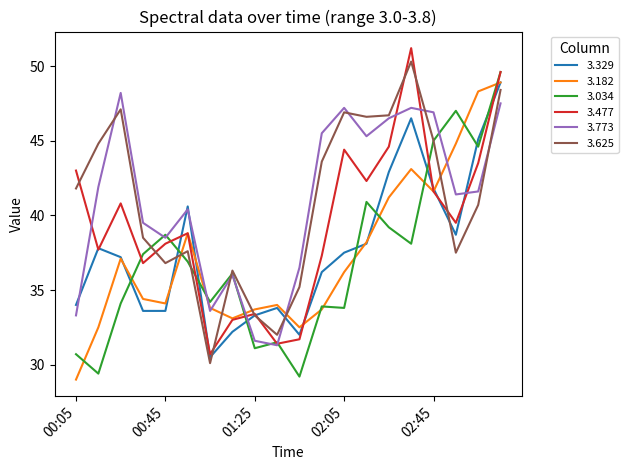

What is the highest value of the 3.773 series?

48.2